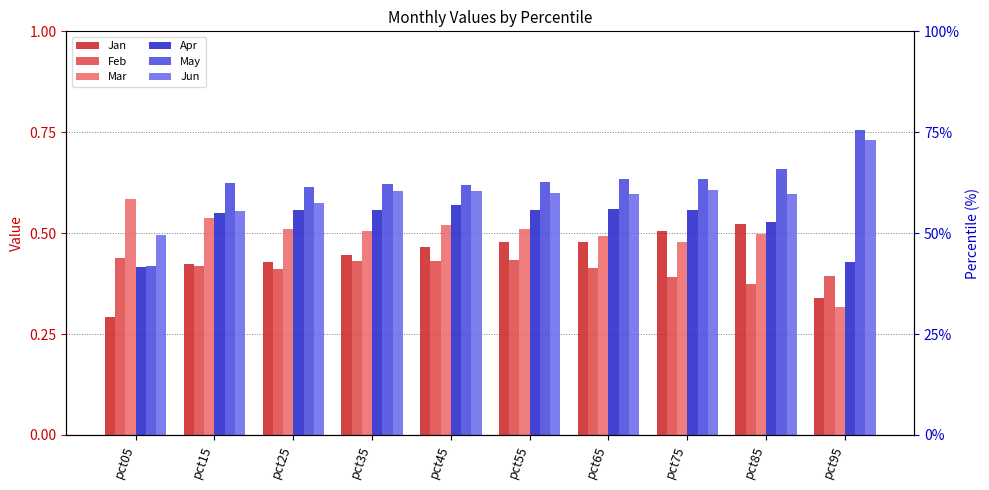

What is the value of the Jan bar at the 1st from the left?

0.3